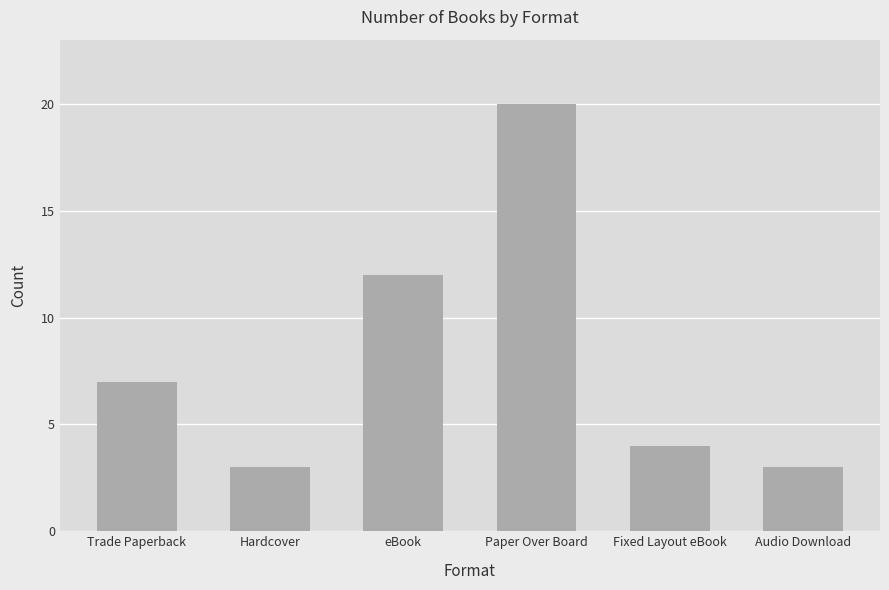

True or false: the data shows 5 at Audio Download.

False